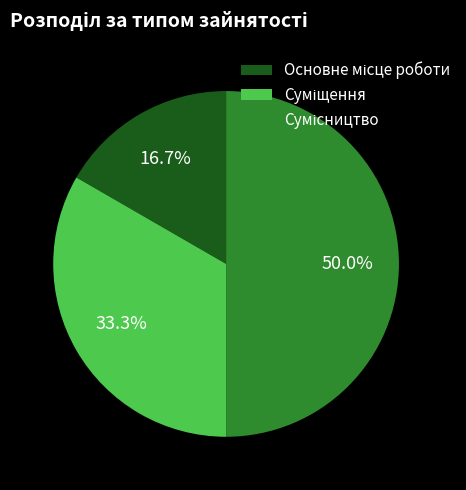

How many segments does this pie chart have?

3